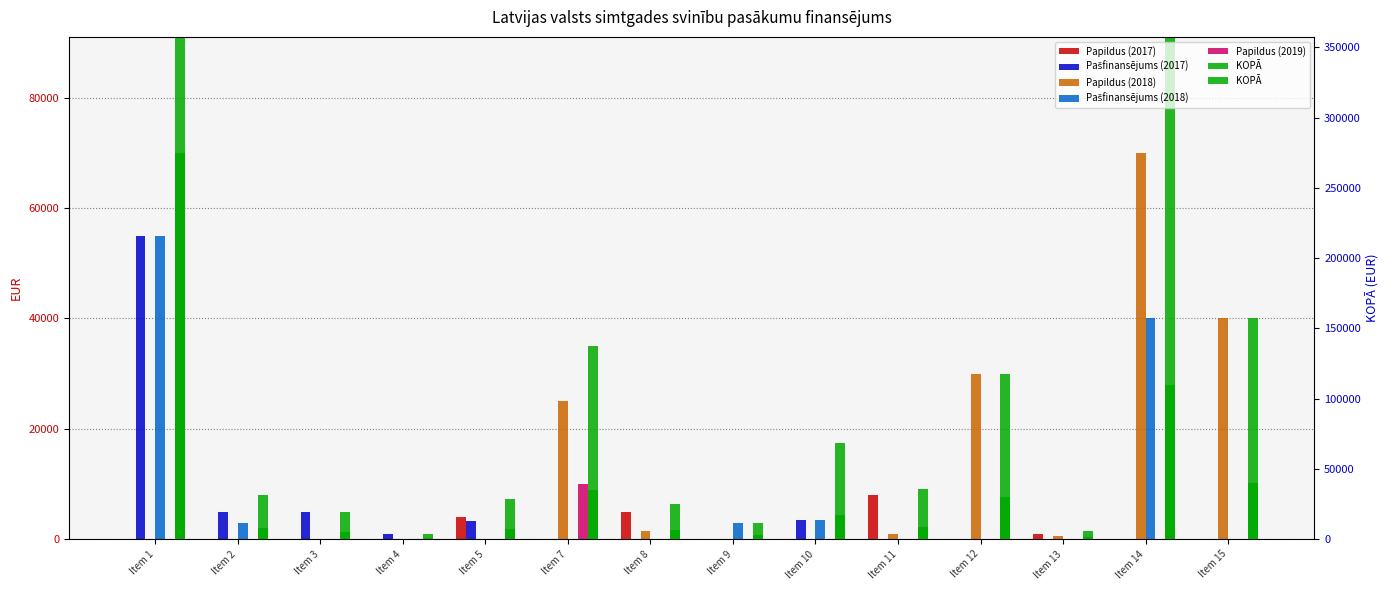

Which has a higher value, Item 13 or Item 4?

Item 13